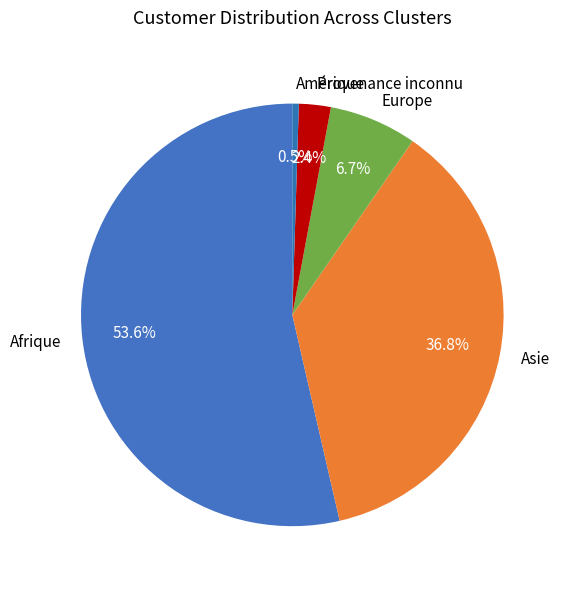

The Europe slice represents 19% of the pie. True or false?

False